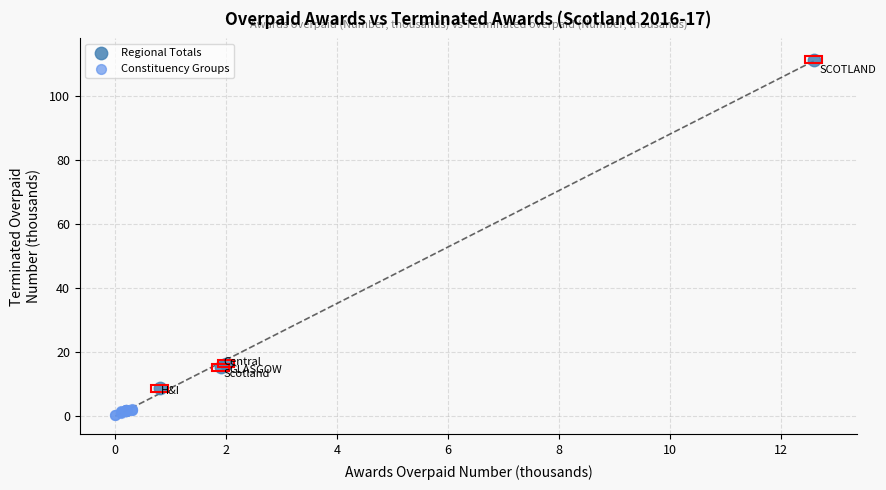

Which series has the largest Y range (max minus min)?

Regional Totals